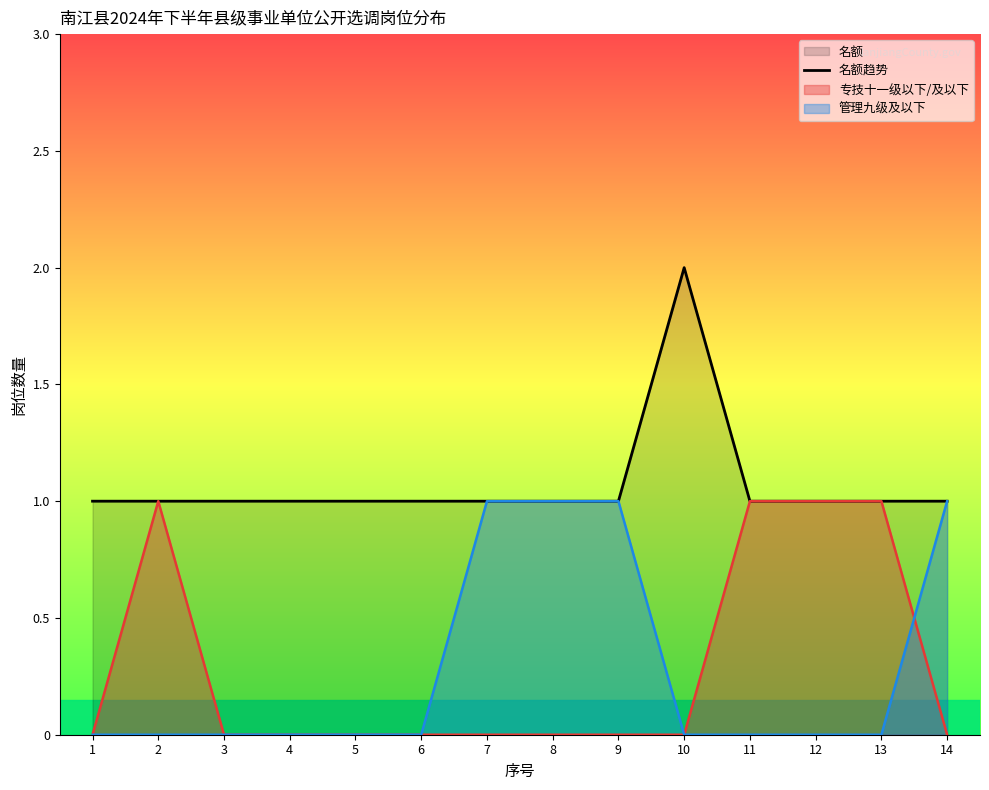

Which label corresponds to the smallest value in the chart?

1